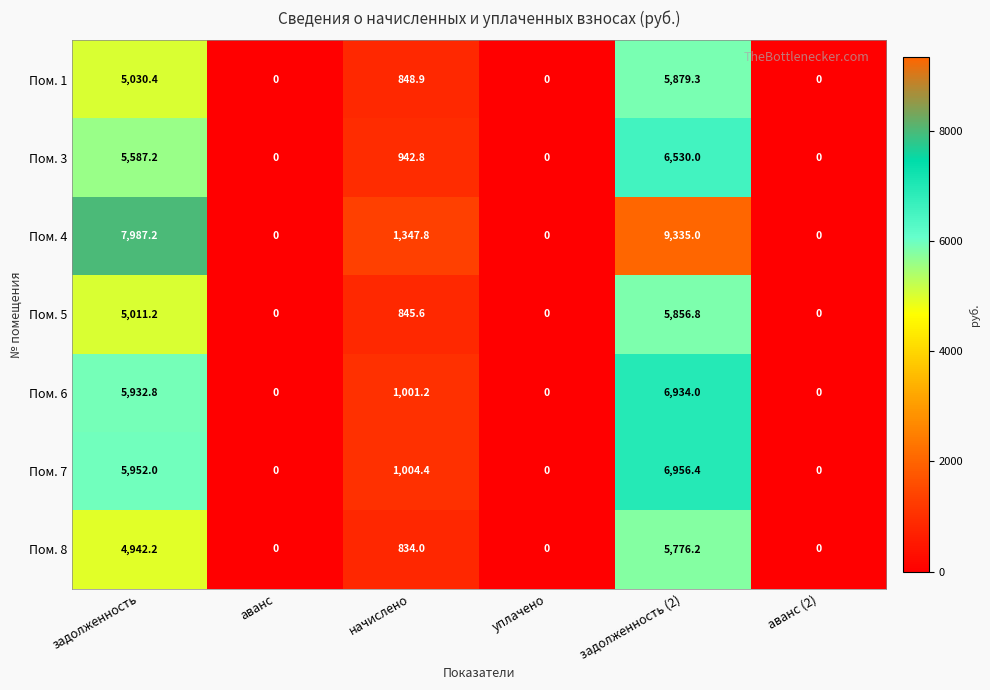

Which series has the widest spread of values?

Пом. 4